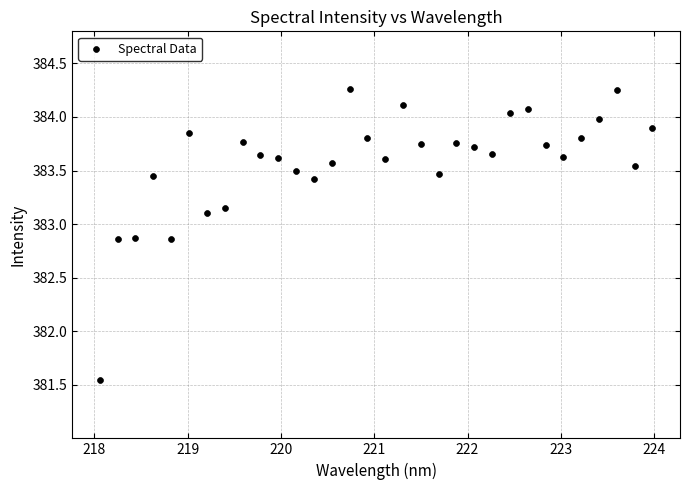

What is the range of X values (max minus min)?

5.9